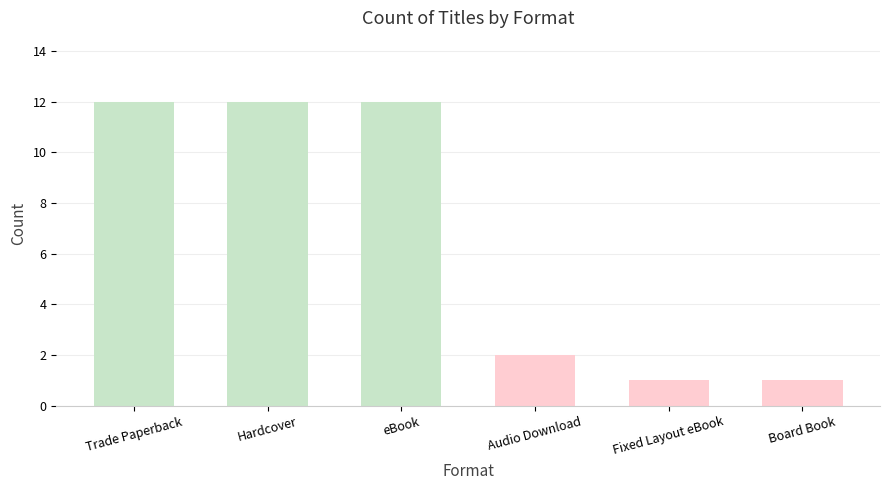

The chart shows a value of 12 at eBook. True or false?

True